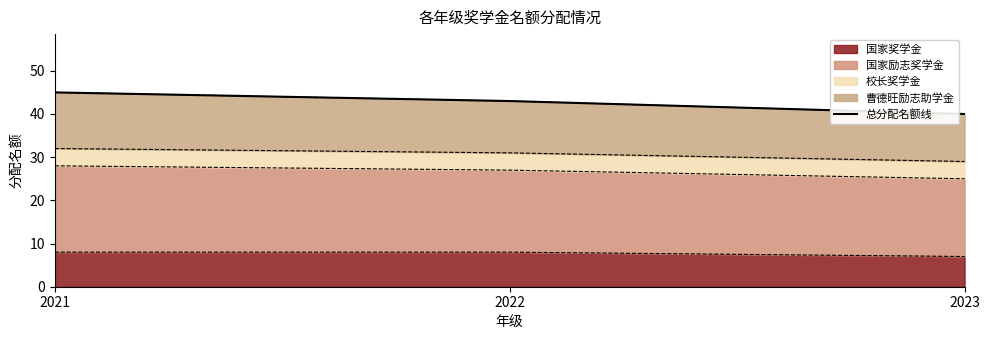

Which label corresponds to the smallest value in the chart?

2023